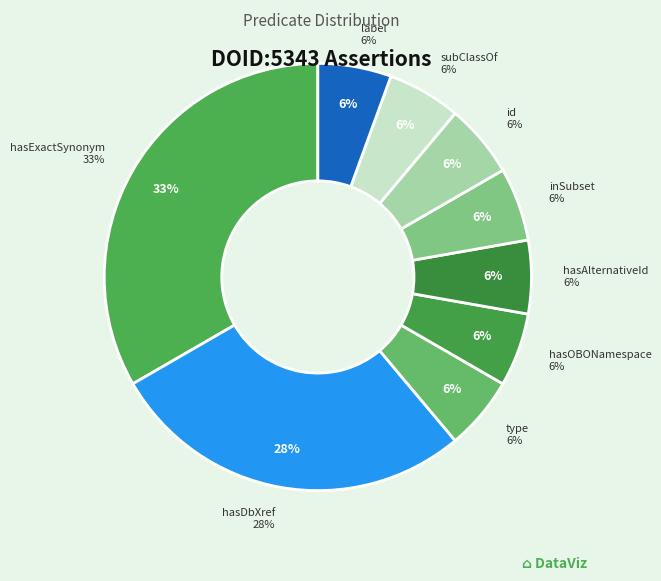

Does oio:id represent more than half of the total?

No